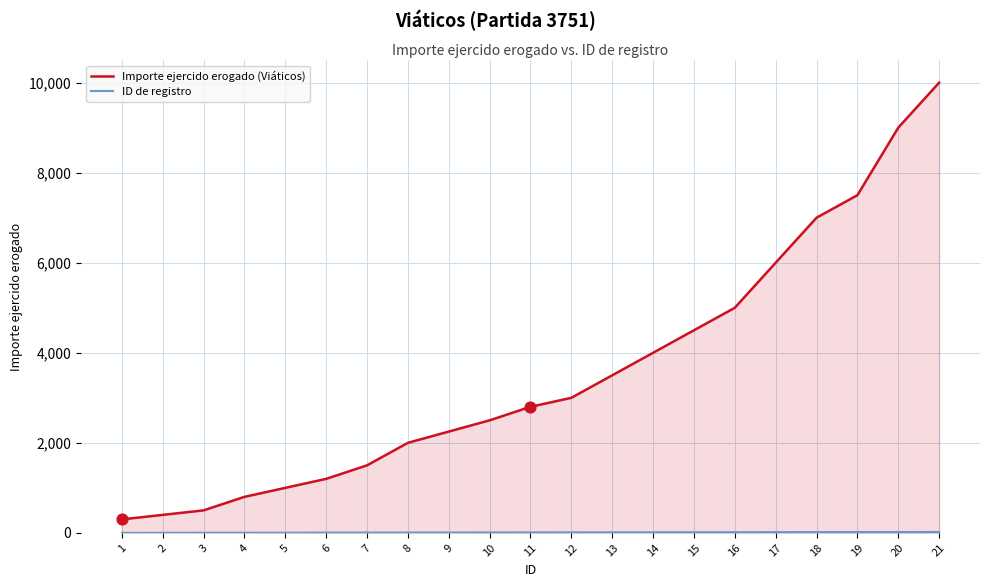

Which series contains the lowest Y value?

ID de registro